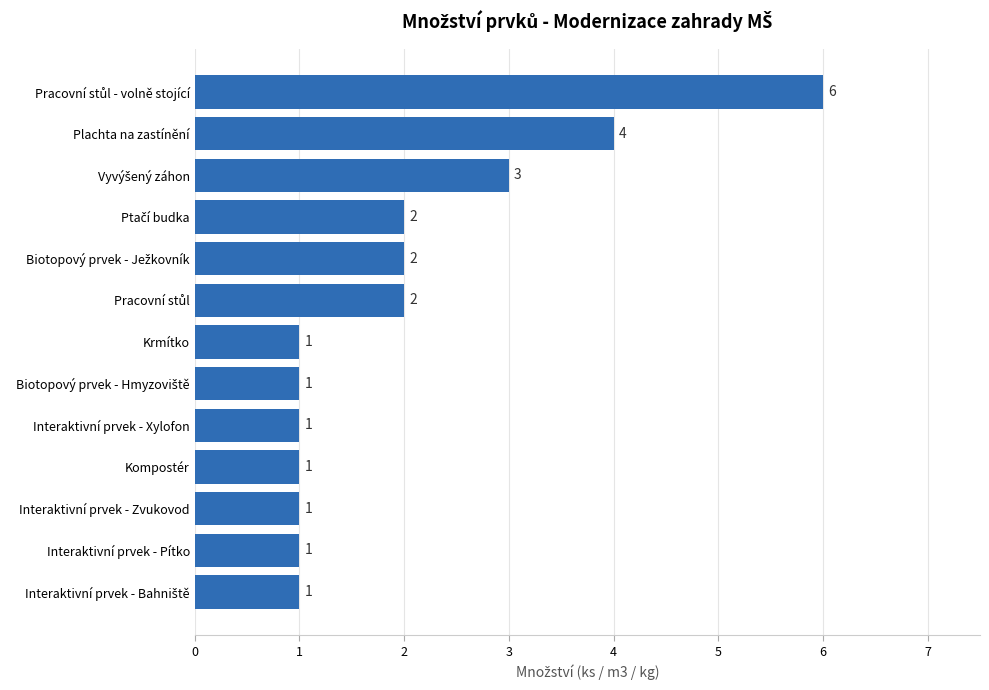

The chart shows a value of 2 at Interaktivní prvek - Pítko. True or false?

False